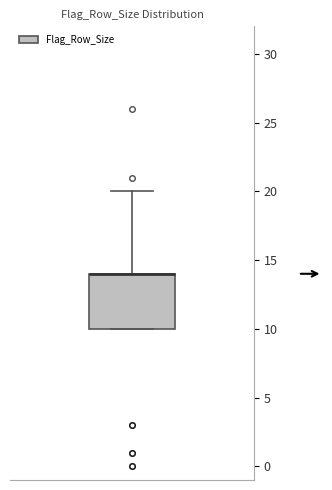

Read this box plot against the y-axis: the position of the median line, the range covered by the box, and the ends of both whiskers. The values are not printed on the chart, so give them approximately, as read against the axis.

median 14 (drawn on the box's upper edge), box 10 to 14, whiskers 10 to 20